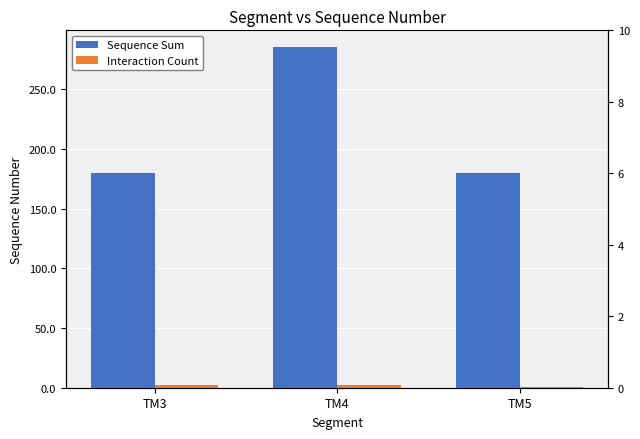

Which has a higher value, TM5 or TM4?

TM4